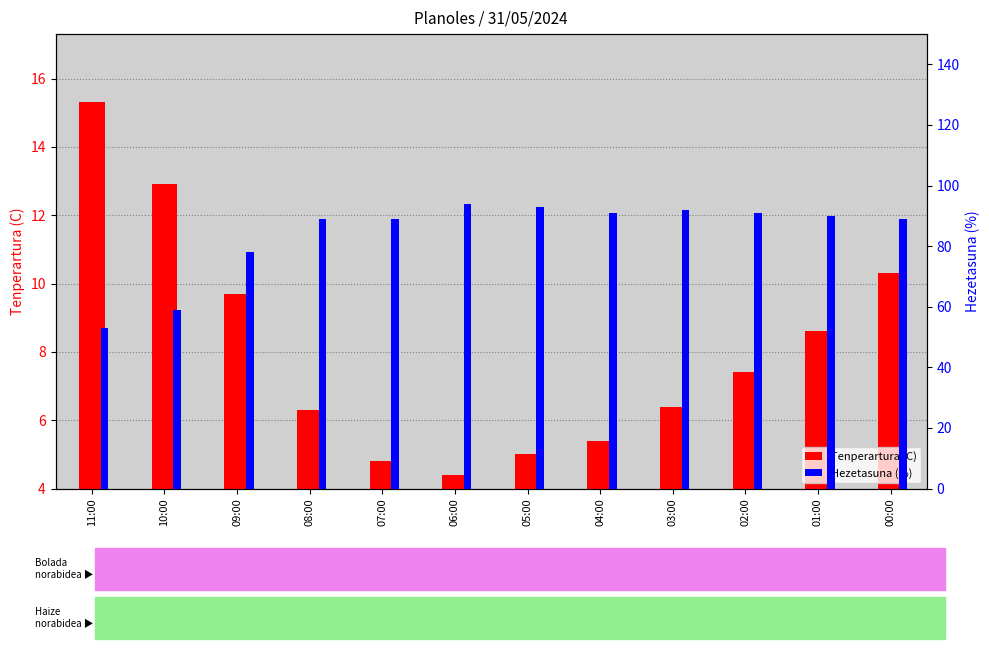

What position from the right is 04:00?

5